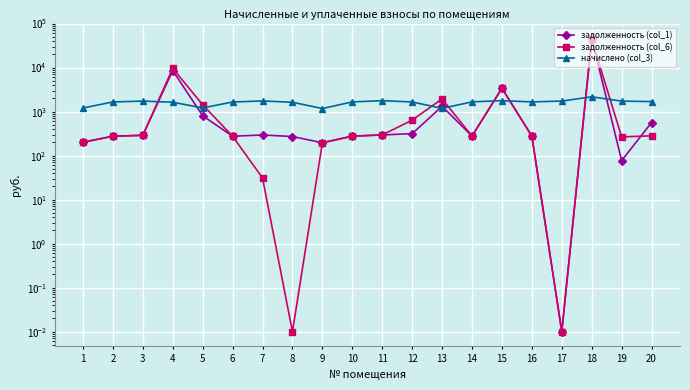

What is the approximate value of начислено (col_3) at 19?

1730.3